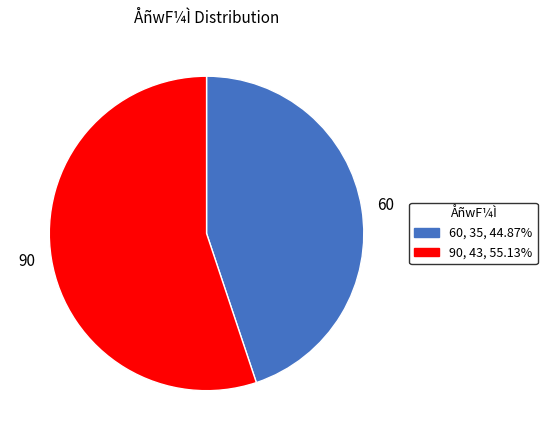

How many slices are in this pie chart?

2